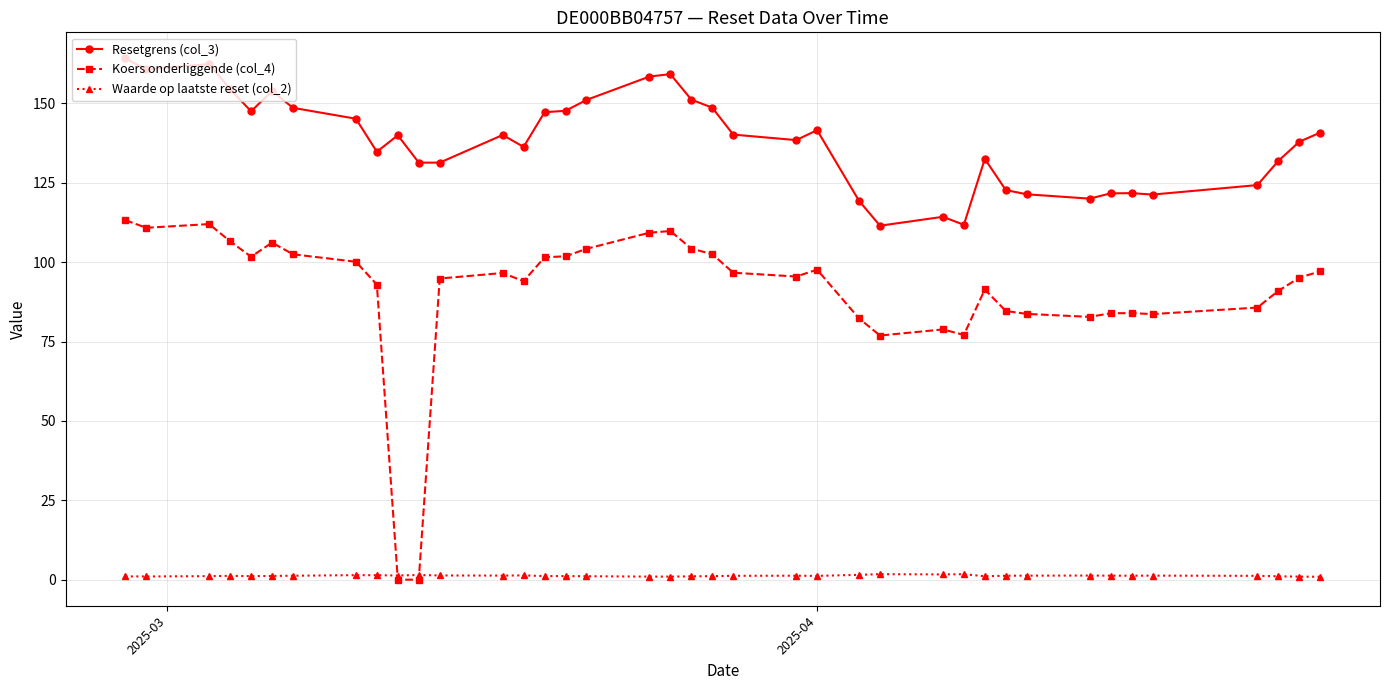

True or false: Waarde op laatste reset (col_2) and Resetgrens (col_3) intersect in this chart.

False